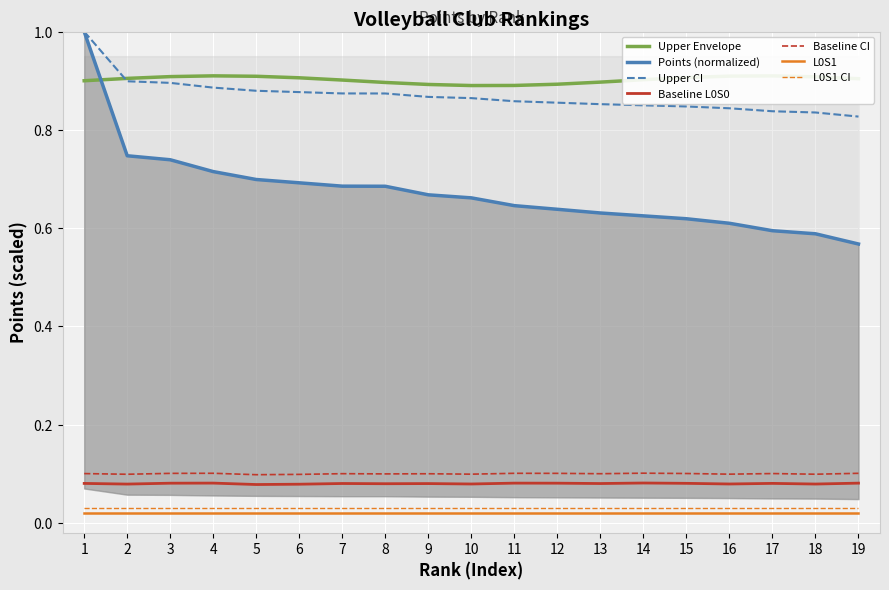

Count the number of categories in the chart.

19